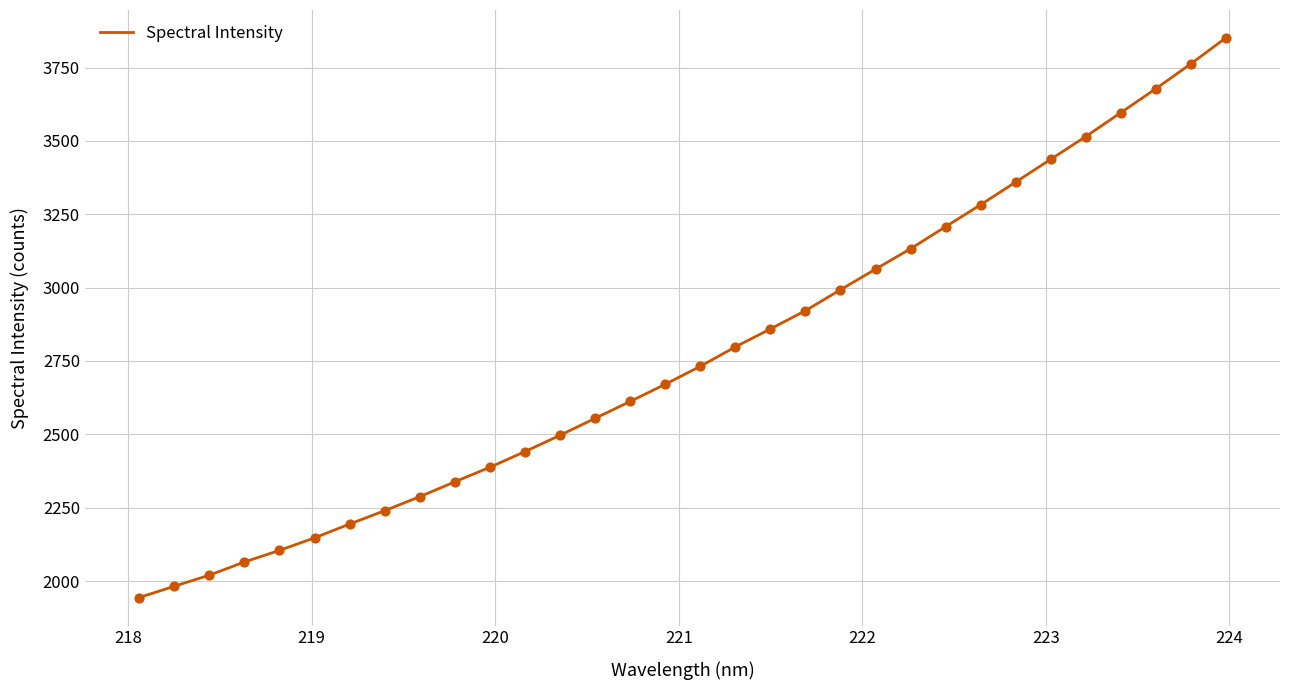

What is the smallest value displayed?

1943.7